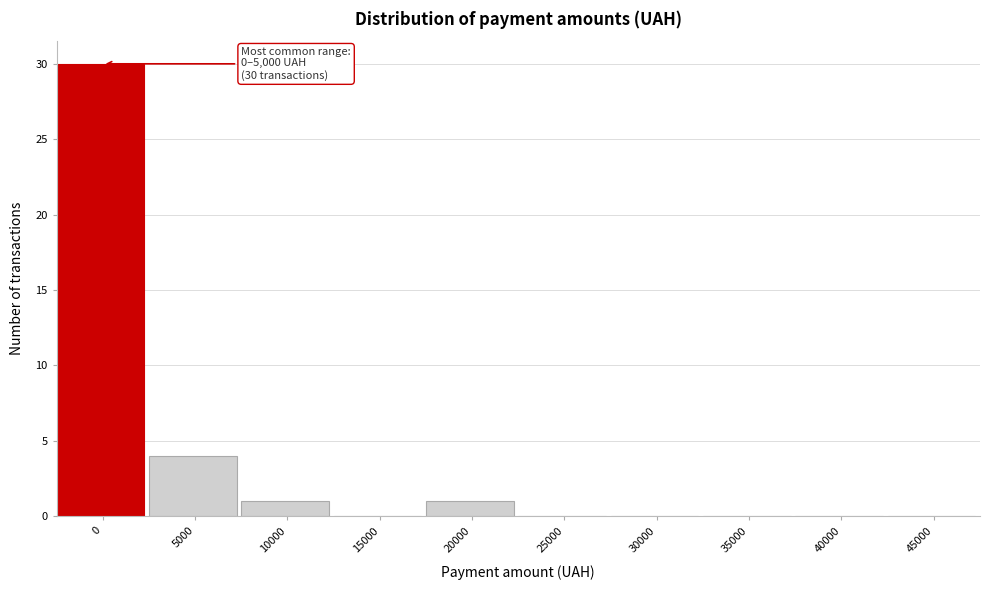

Reading left to right, what are all the values shown in this chart?

0=30	5000=4	10000=1	15000=0	20000=1	25000=0	30000=0	35000=0	40000=0	45000=0